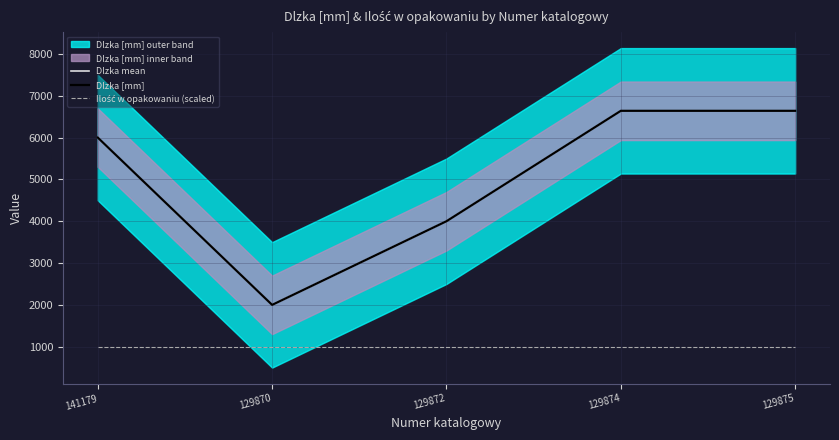

How many lines are shown in the chart?

3